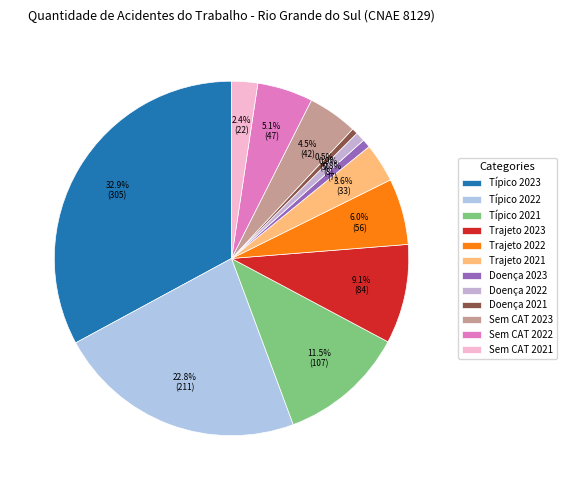

What is the smallest slice in the pie chart?

Doença 2021